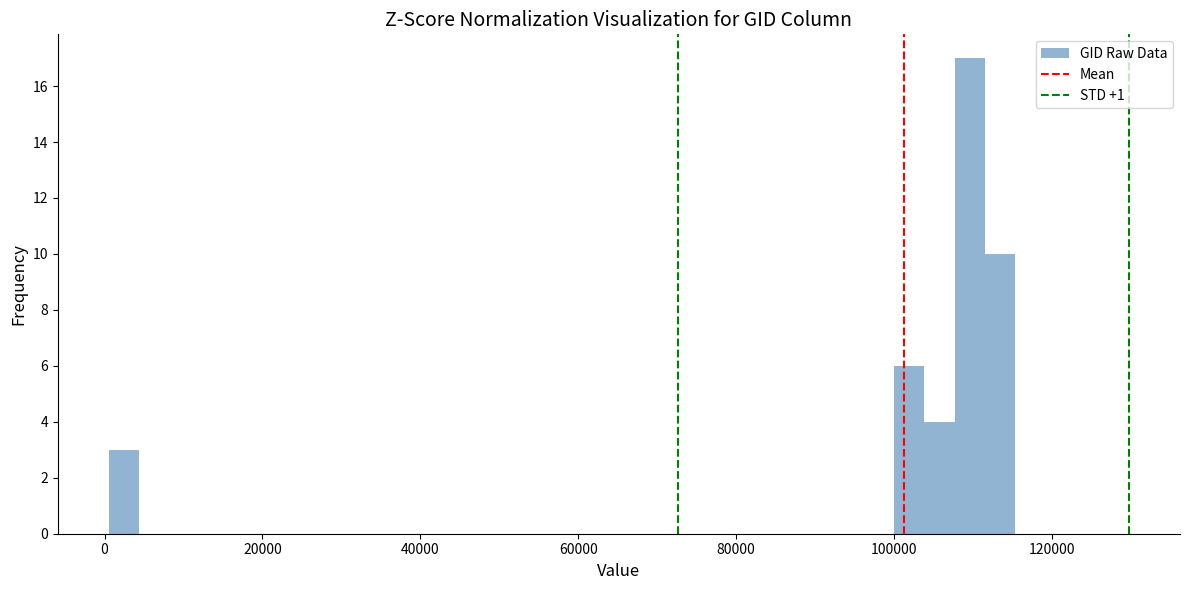

Around what value on the x-axis is the tallest bar? Give the approximate position of its centre, as read against the axis.

110000